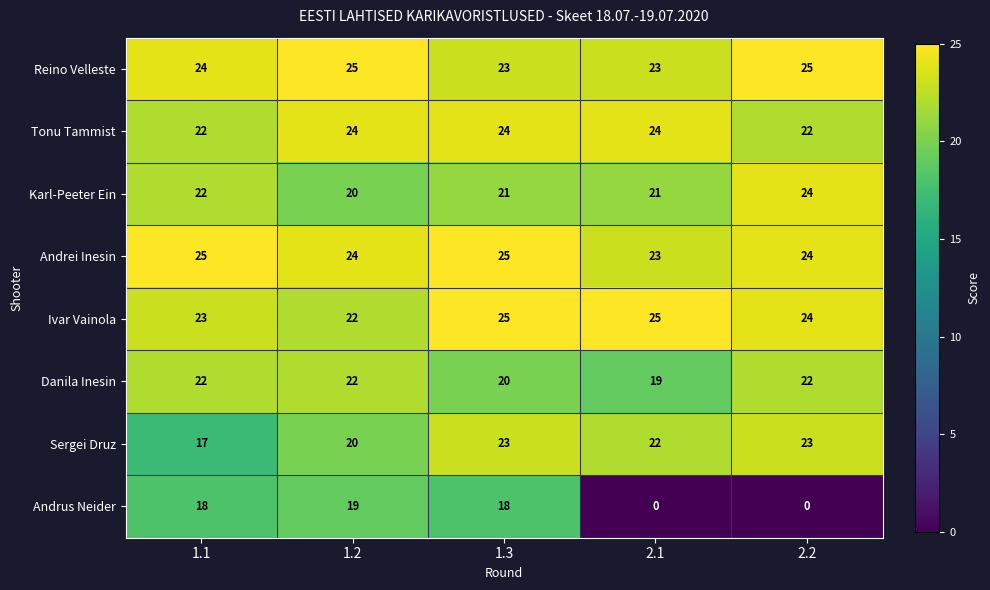

What is the maximum value shown in the chart?

25